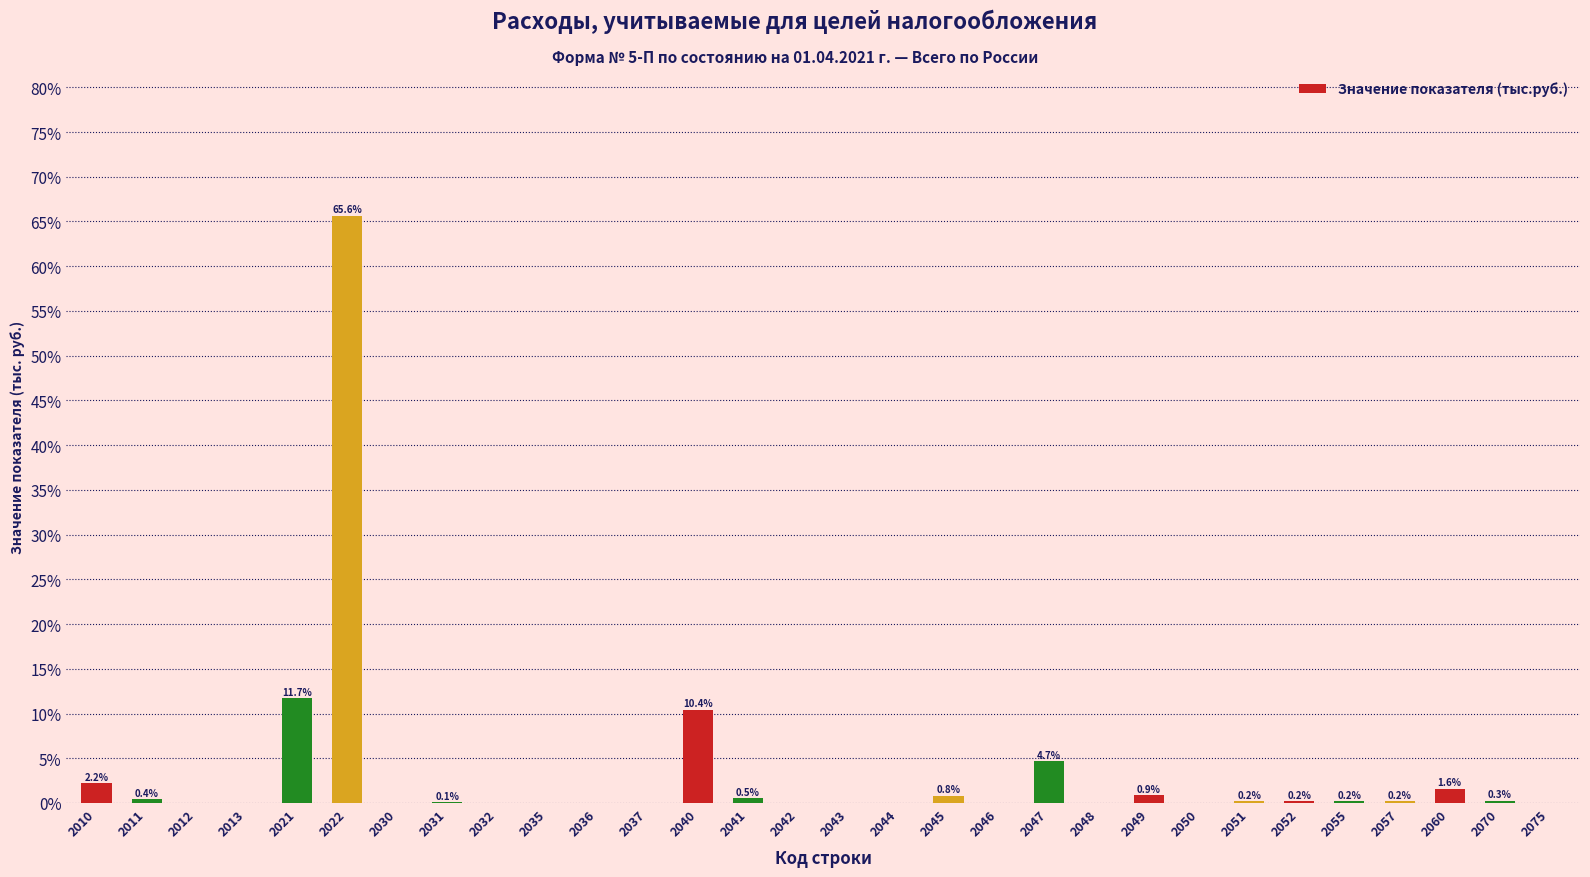

What is the sum of the values at 2011 and 2037?

0.4